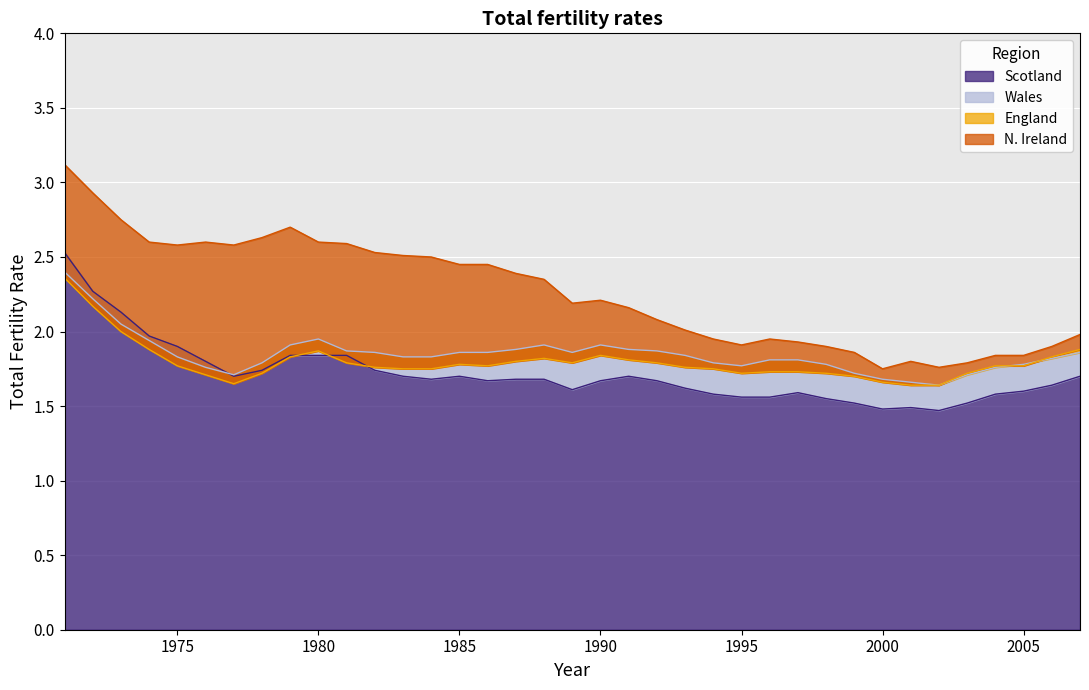

Which series changed the most between 1979 and 2007?

N. Ireland